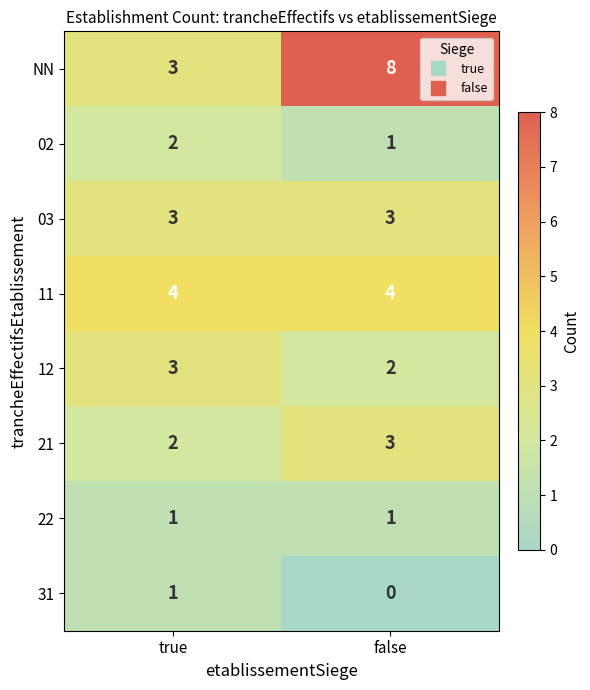

Rank the categories by 31 value from highest to lowest.

true, false